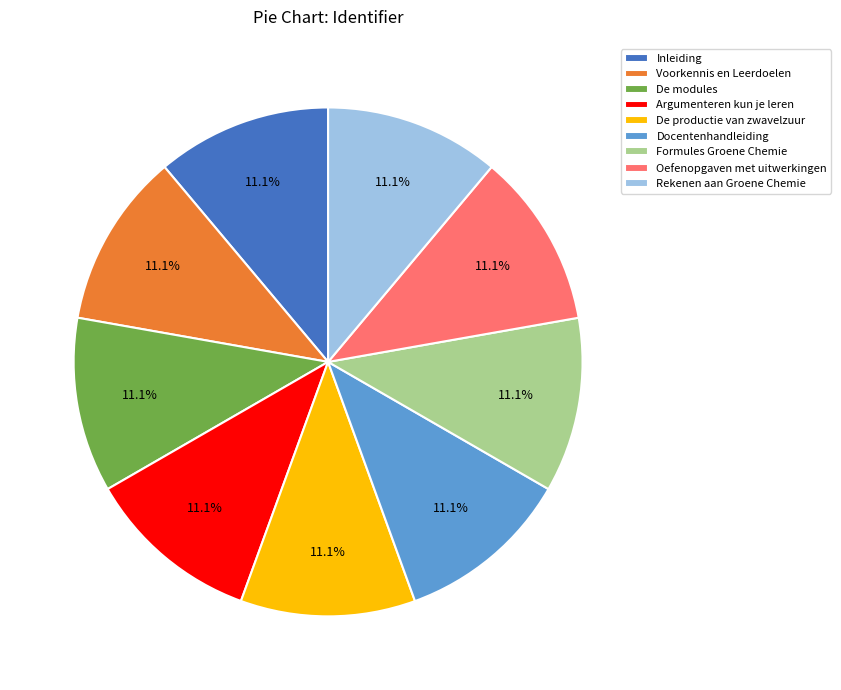

What percentage do De productie van zwavelzuur and Inleiding together represent?

22.2%